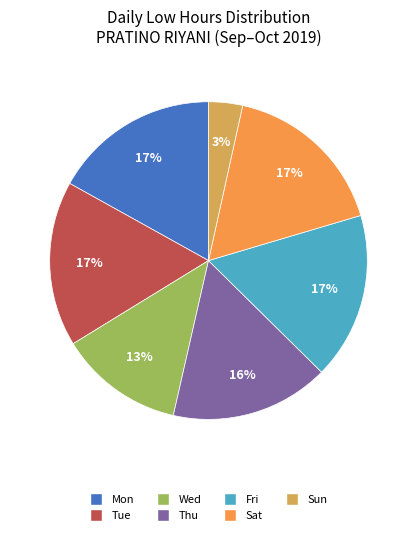

Is the sum of Tue and Fri greater than half?

No